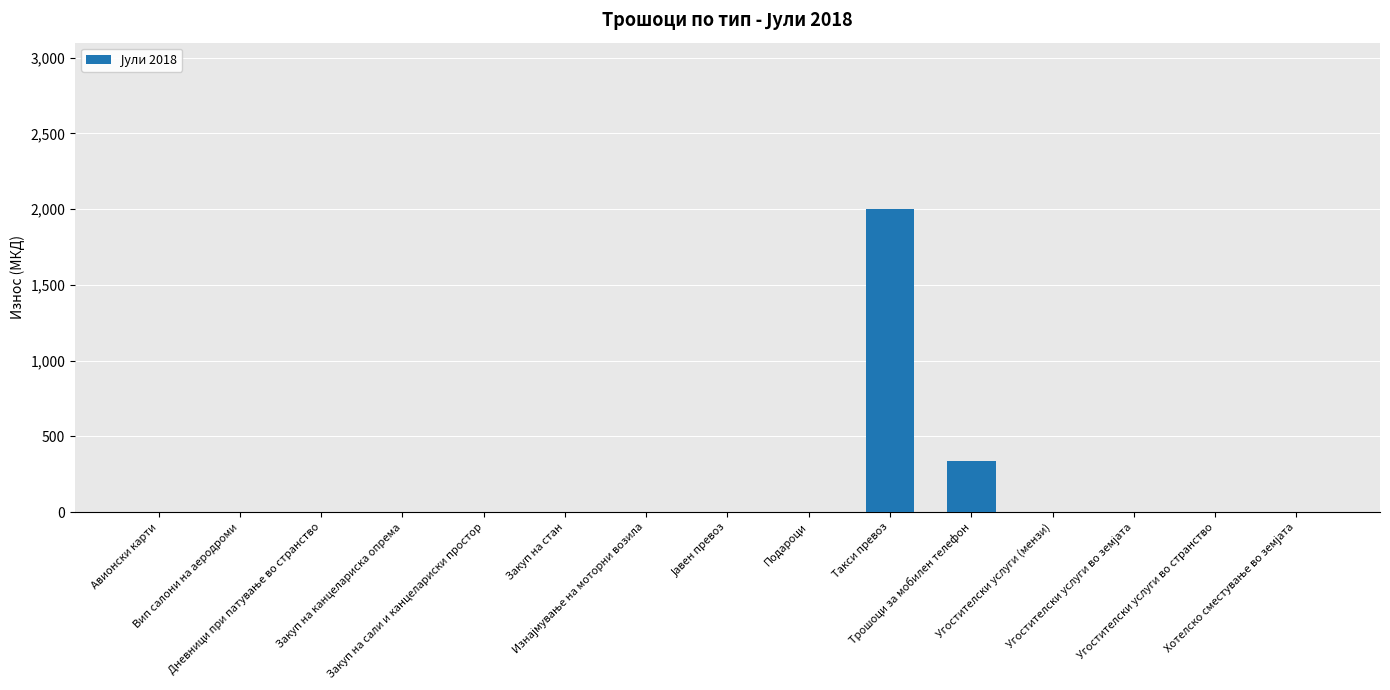

The value at Авионски карти is 782. True or false?

False